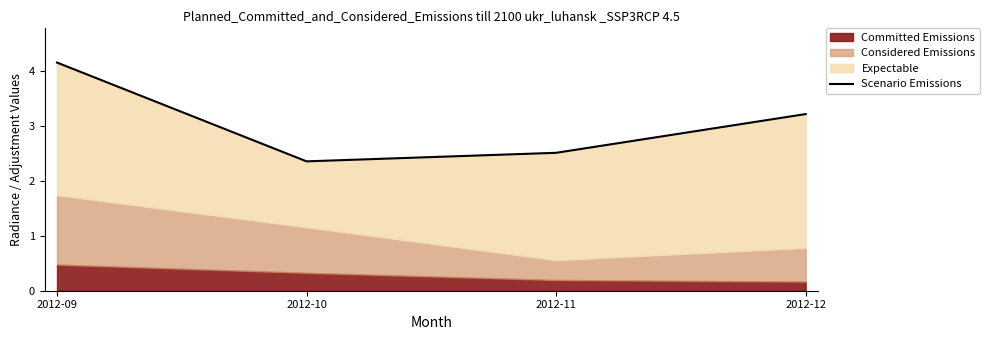

What is the value of the 1st point from the left?

4.2